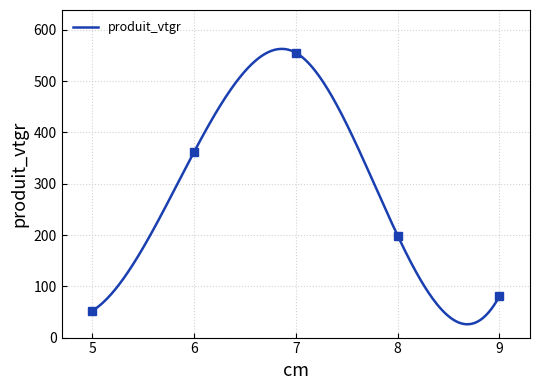

How many series are shown in this chart?

1